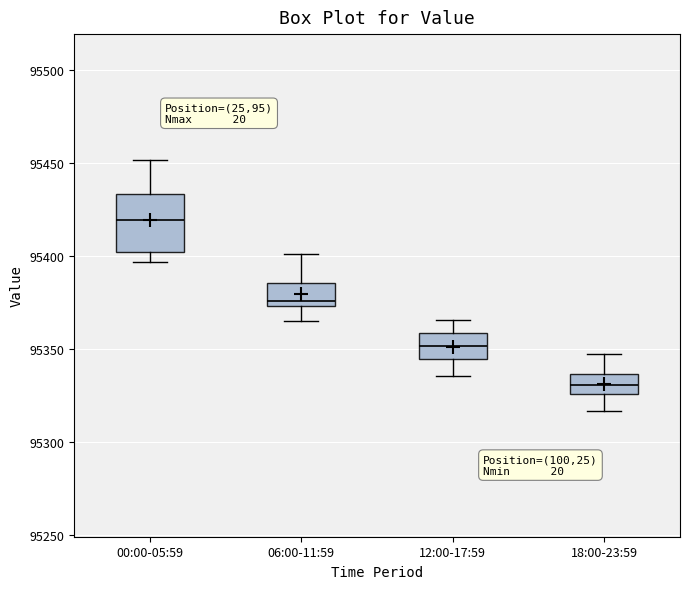

Reading left to right, transcribe this box plot: for each box, give where its median line is, the range the box spans, and where its two whiskers end, as read against the y-axis. The values are not printed on the chart, so give them approximately, as read against the axis.

00:00-05:59: median 95420, box 95400 to 95435, whiskers 95395 to 95450
06:00-11:59: median 95375 (just above the box's lower edge), box 95375 to 95385, whiskers 95365 to 95400
12:00-17:59: median 95350, box 95345 to 95360, whiskers 95335 to 95365
18:00-23:59: median 95330, box 95325 to 95335, whiskers 95315 to 95345